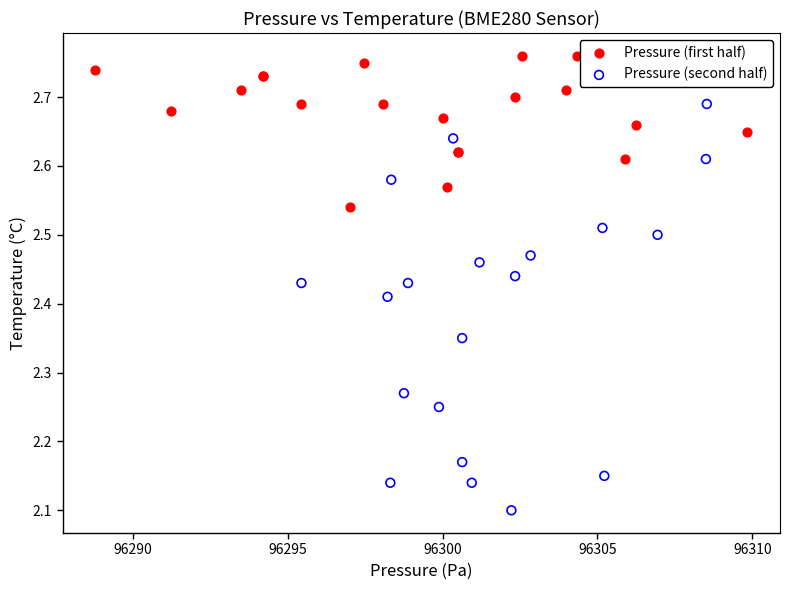

Which series contains the highest Y value?

Pressure (first half)